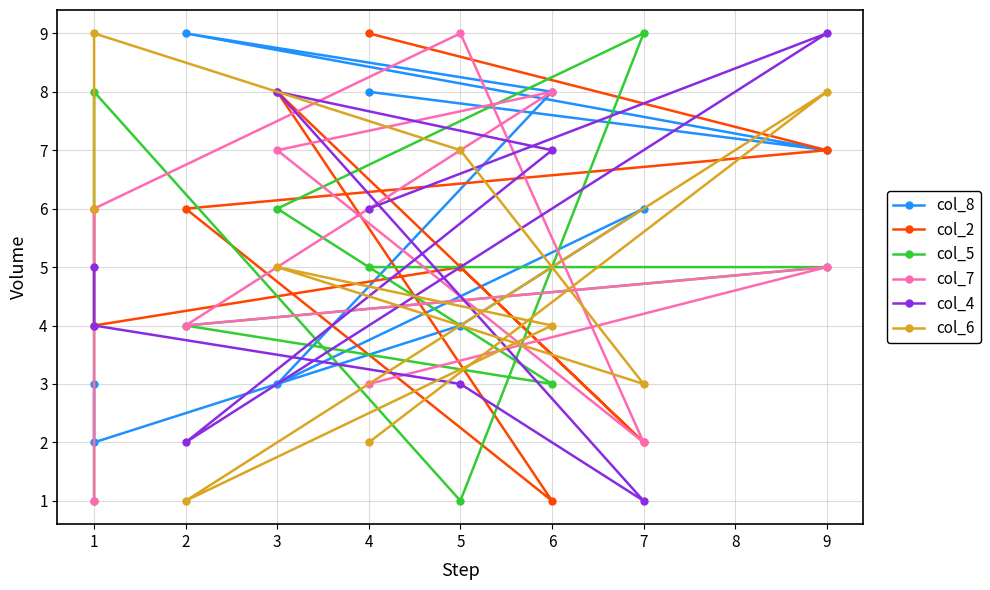

Count the col_6 values in the range 3 to 7.

5